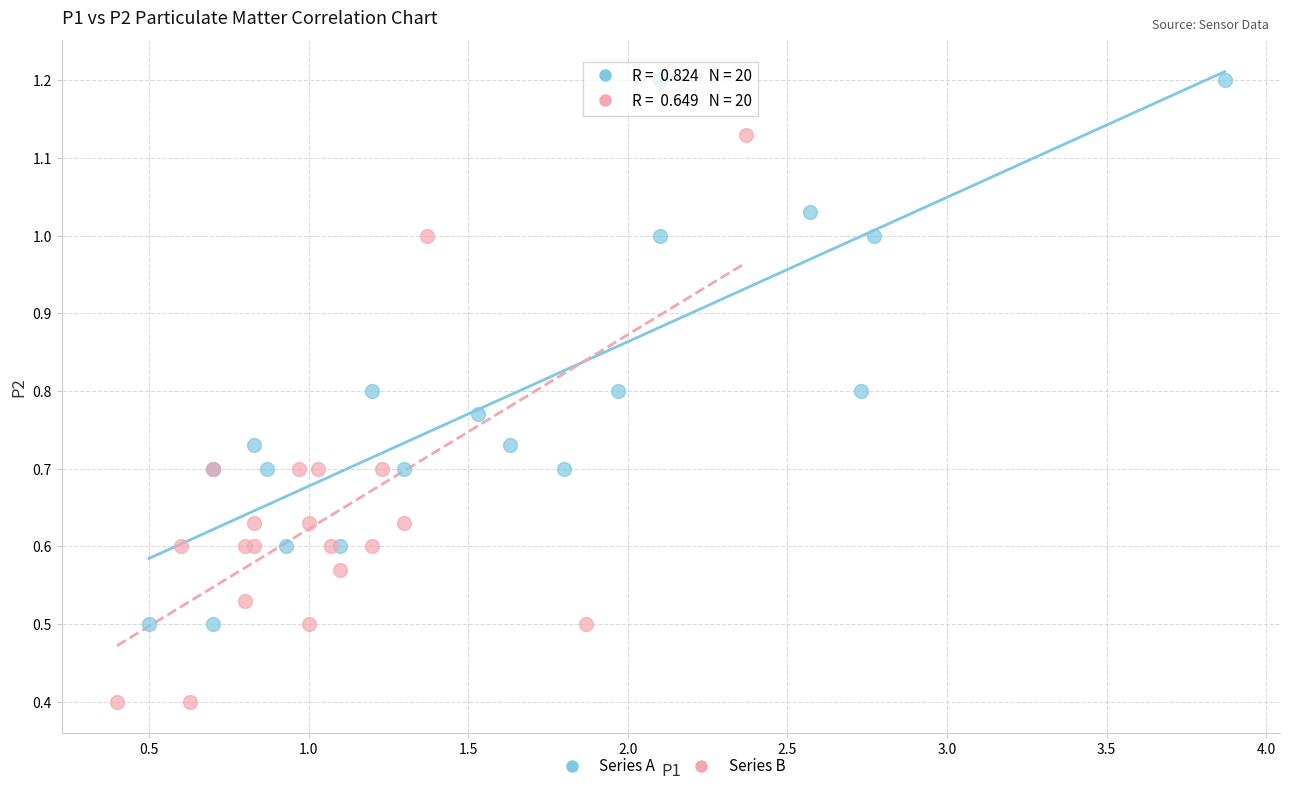

Which series reaches the minimum Y coordinate?

Series B